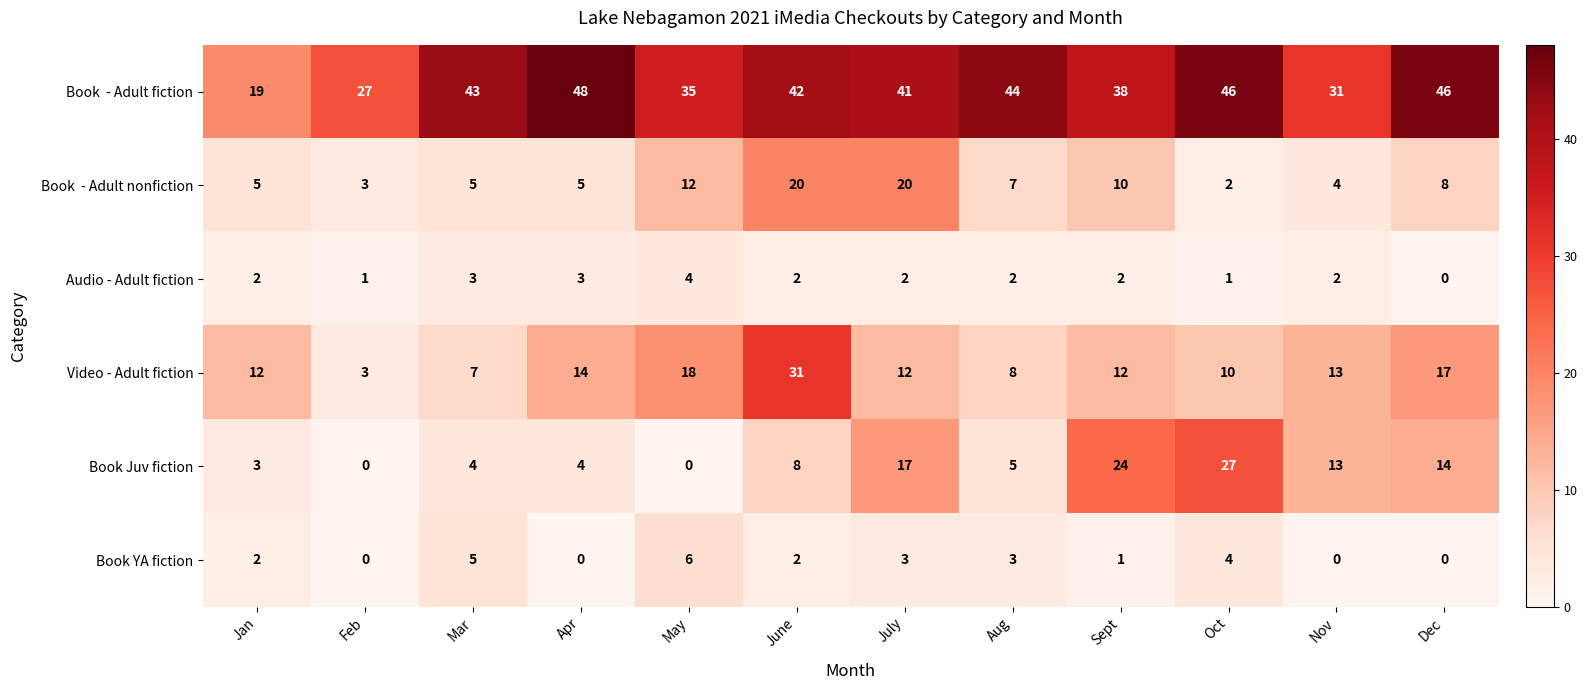

True or false: Video - Adult fiction has a value of 11 at Aug.

False